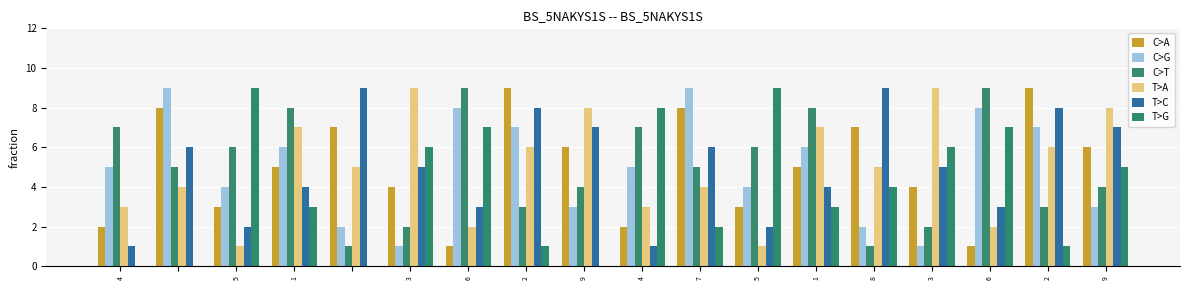

How many distinct data groups are displayed?

6